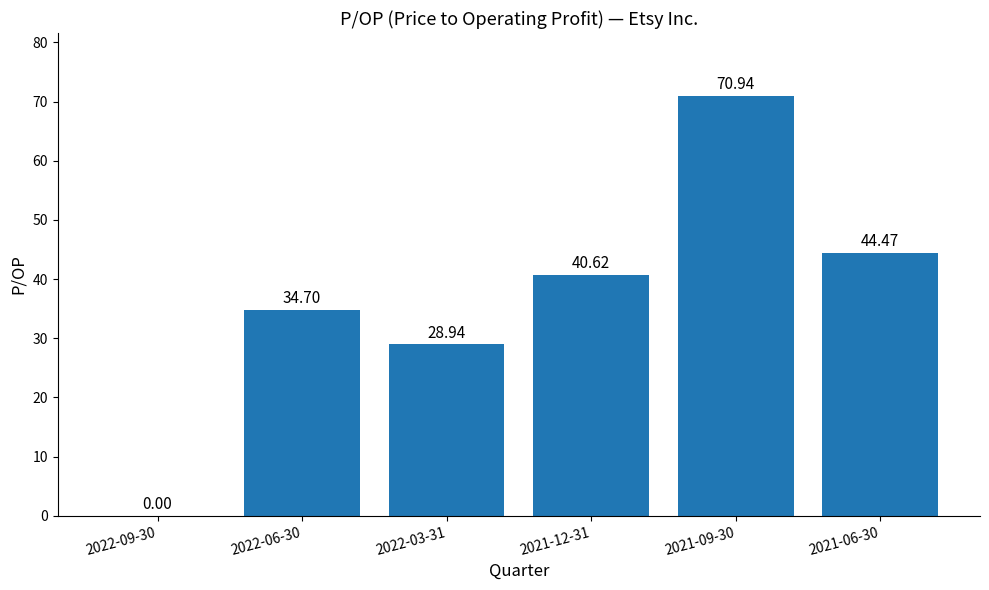

The chart shows a value of 60.3 at 2022-06-30. True or false?

False